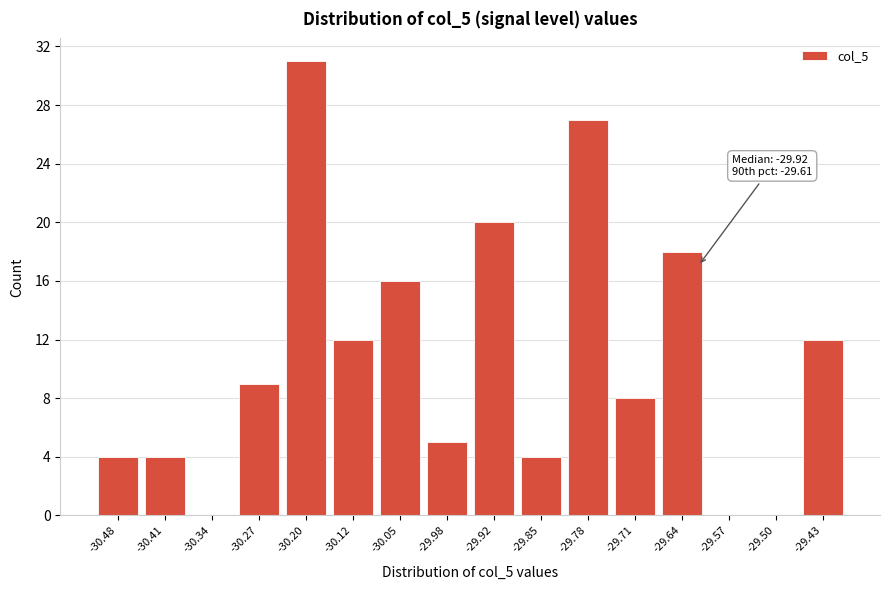

Which range on the x-axis has the tallest bar?

-30.23 to -30.16